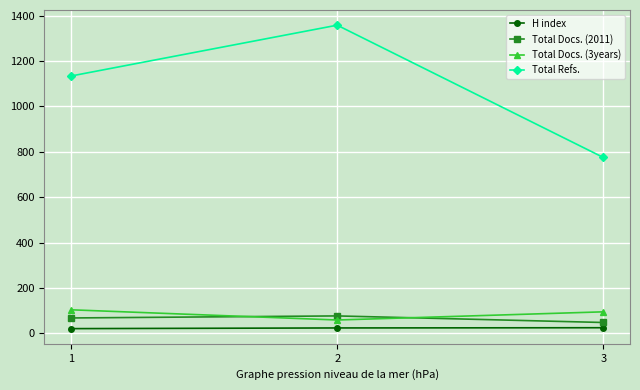

What is the value of the Total Docs. (3years) point at the 1st from the left?

104